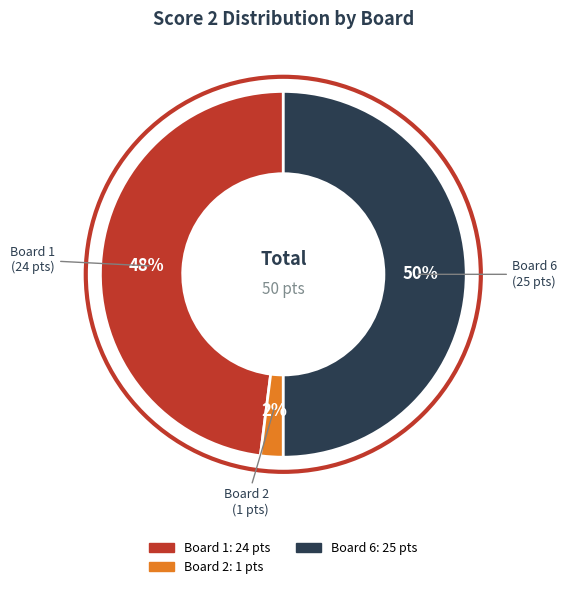

To the nearest percent, what is the average slice percentage?

33%